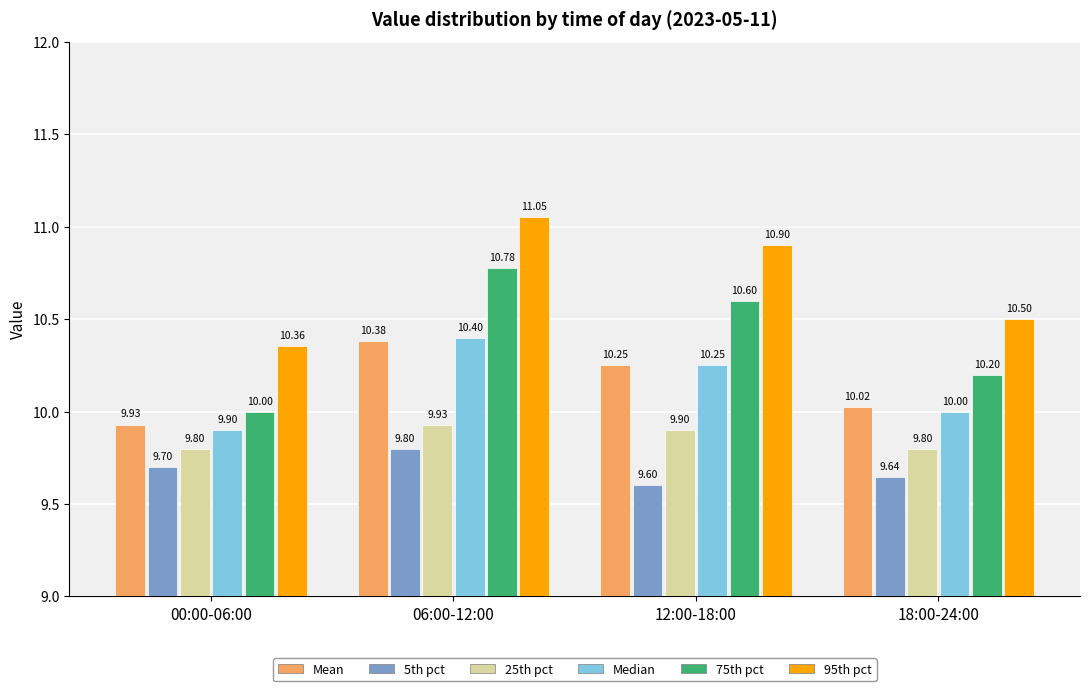

Rank the series at 00:00-06:00 from lowest to highest value.

5th pct, 25th pct, Median, Mean, 75th pct, 95th pct